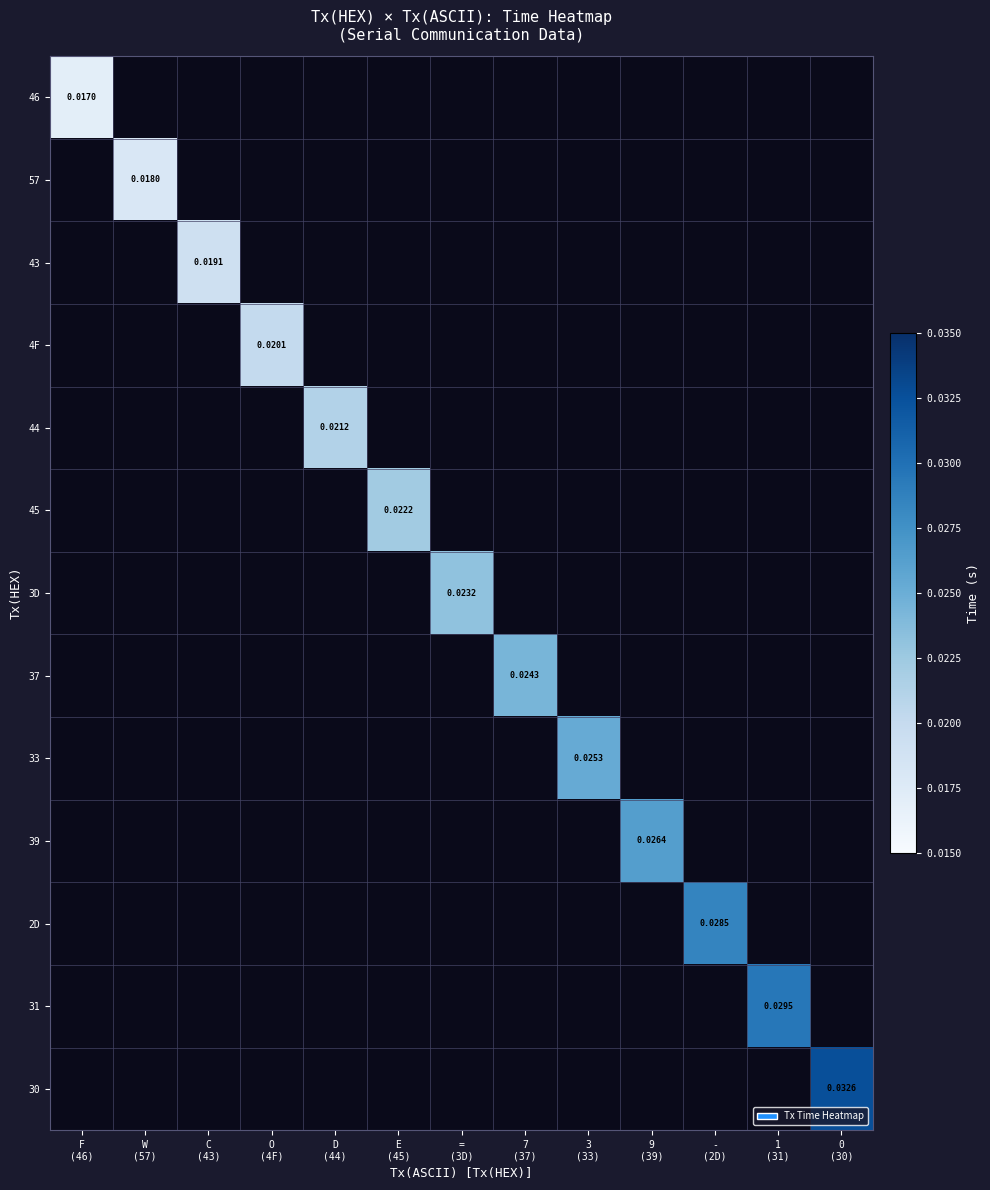

Which label corresponds to the largest value in the chart?

0
(30)